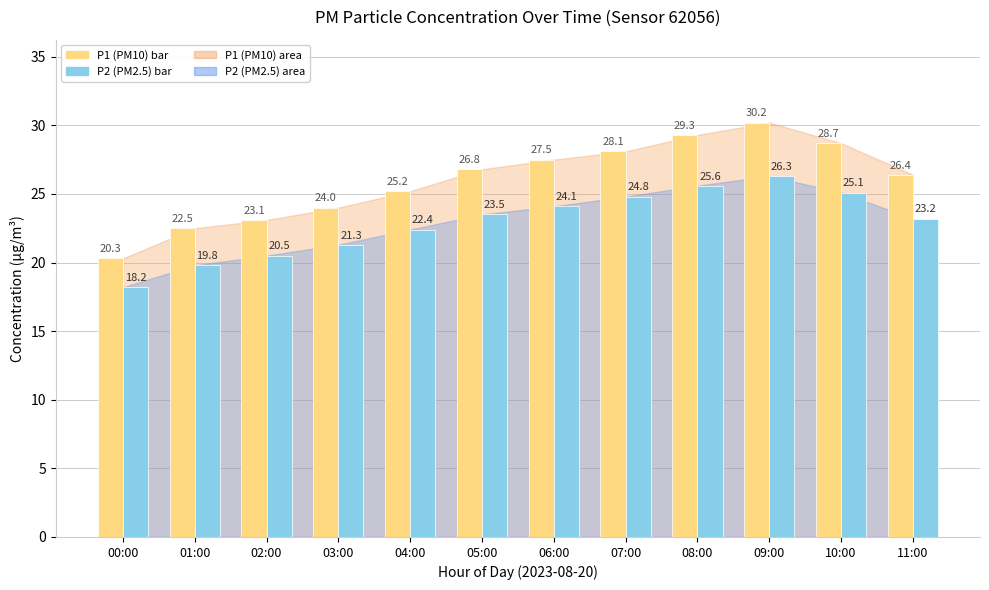

Are the bars grouped side by side (vs. stacked)?

Yes